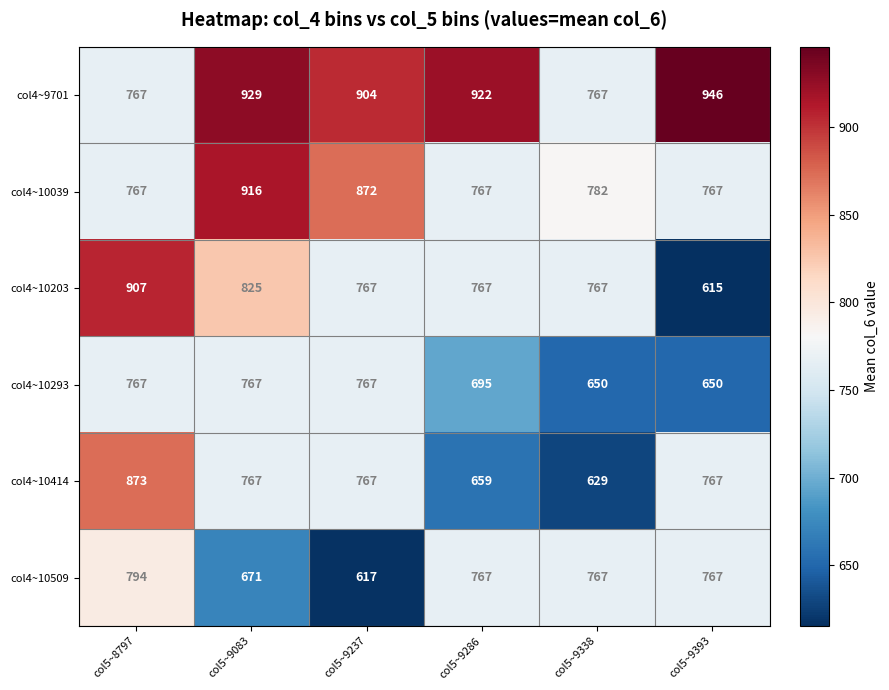

Which series changed the most between col5~9237 and col5~9393?

col4~10203